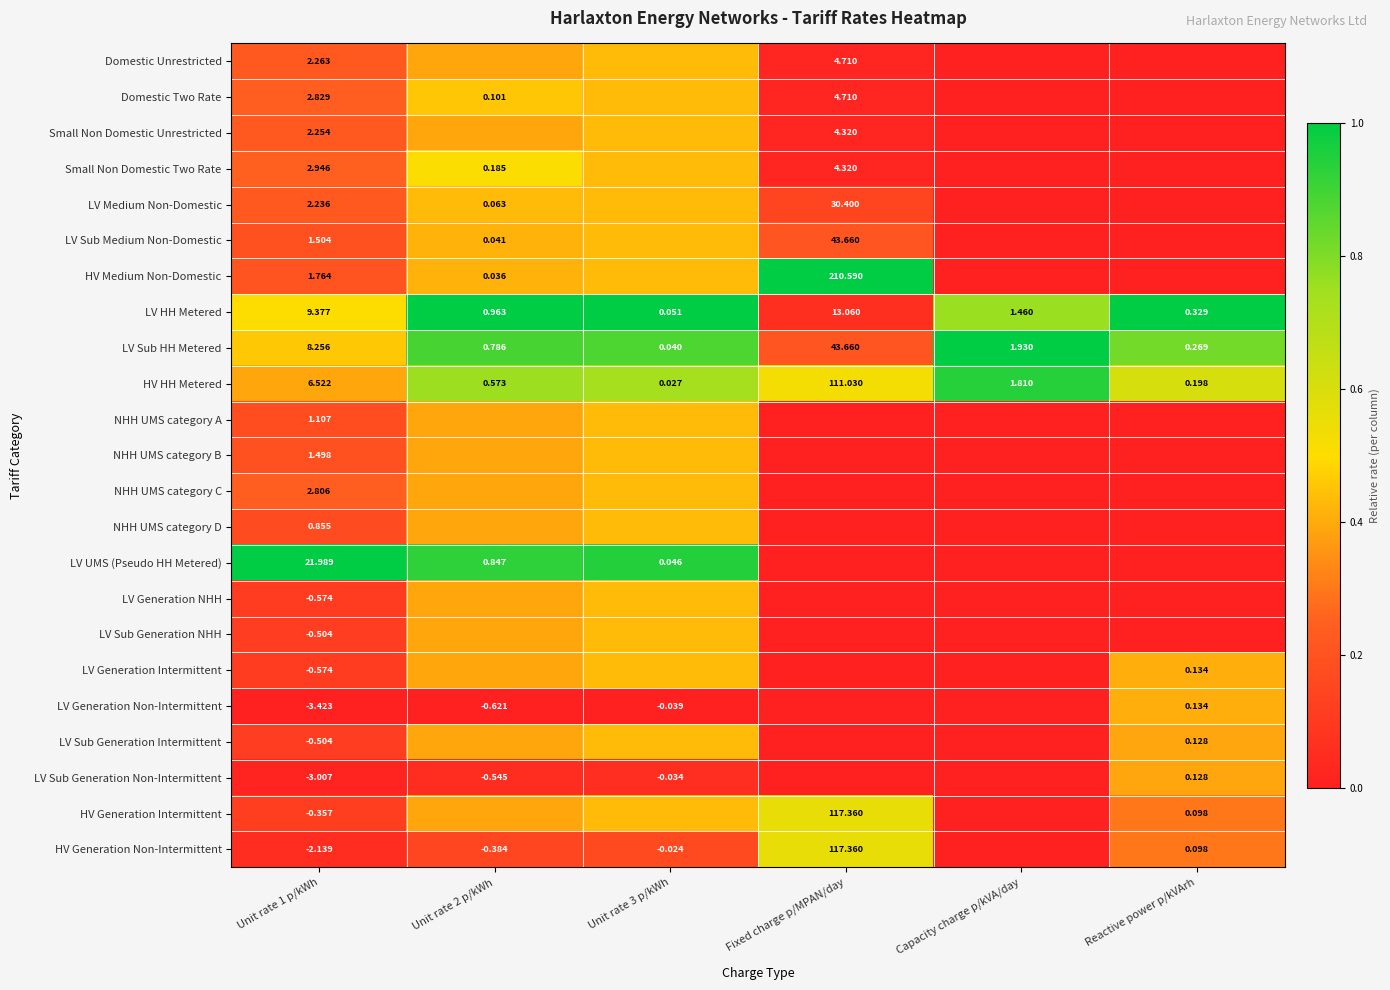

At how many categories does at least one series exceed 0?

6